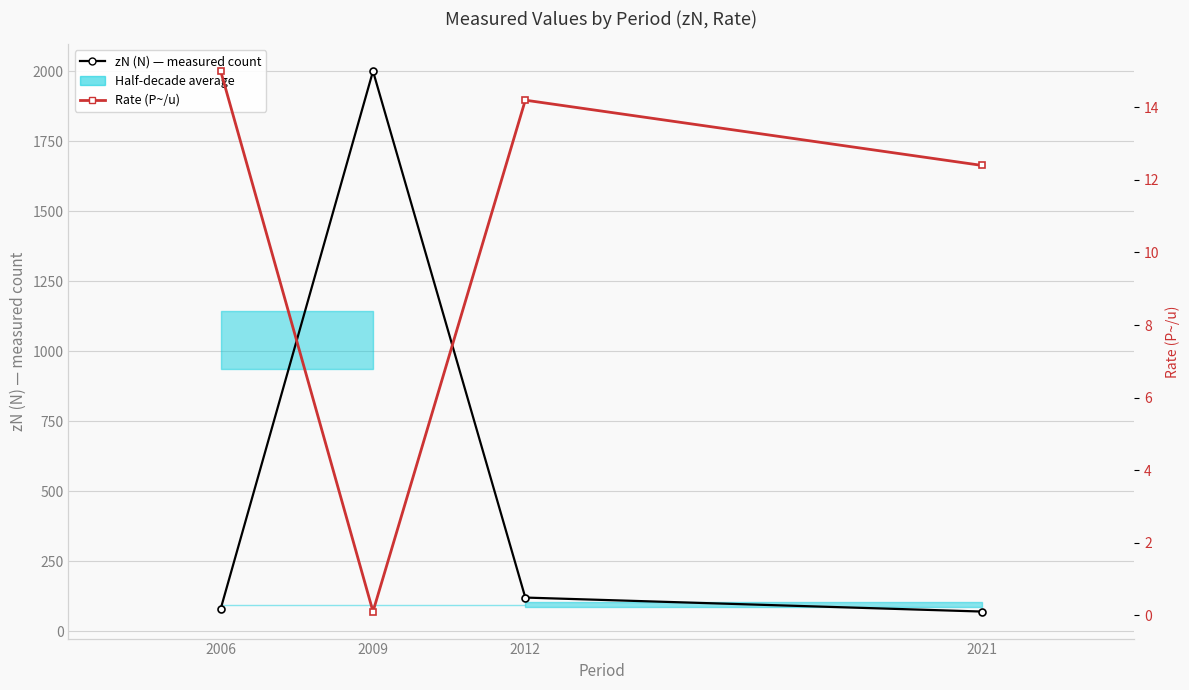

What is the minimum value shown in the chart?

0.1